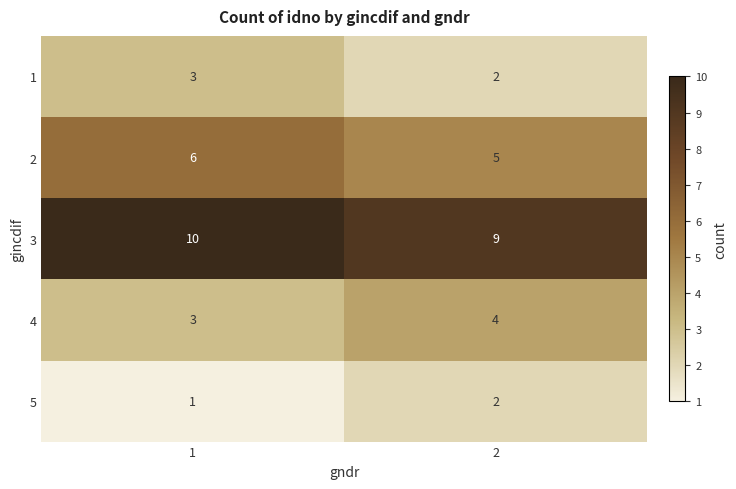

Reading right to left, transcribe all the data shown in this chart.

1: 2	3
2: 5	6
3: 9	10
4: 4	3
5: 2	1